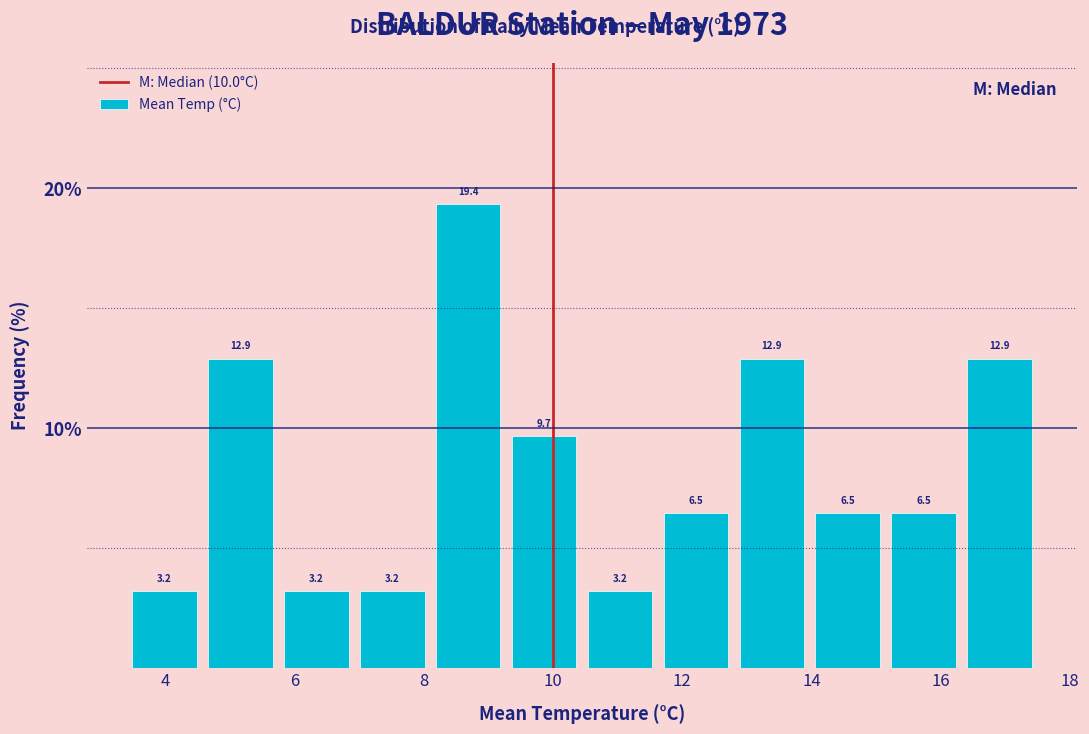

Which range on the x-axis has the tallest bar?

8.2 to 9.2